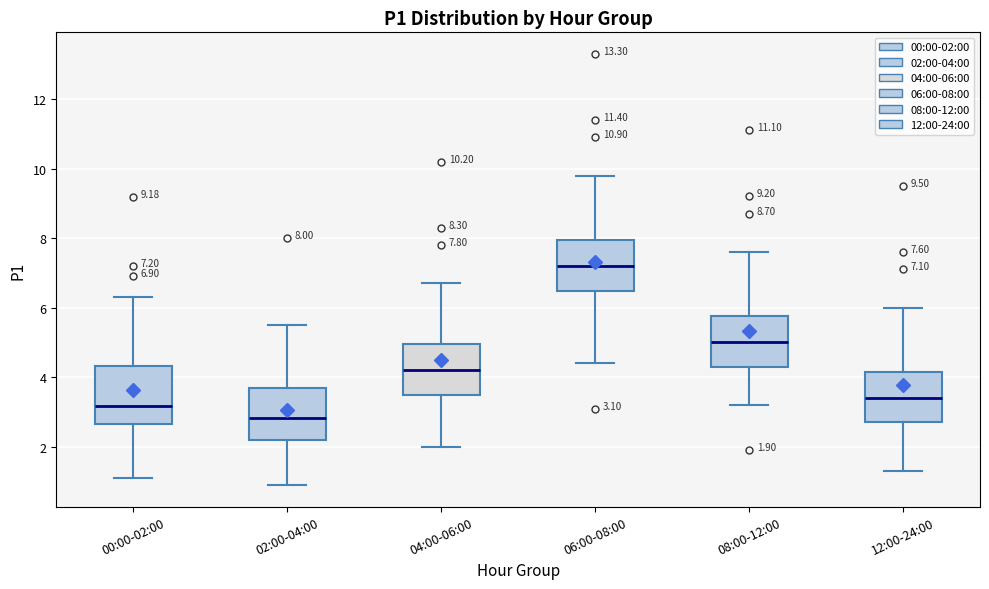

Which box has the lowest median line?

02:00-04:00